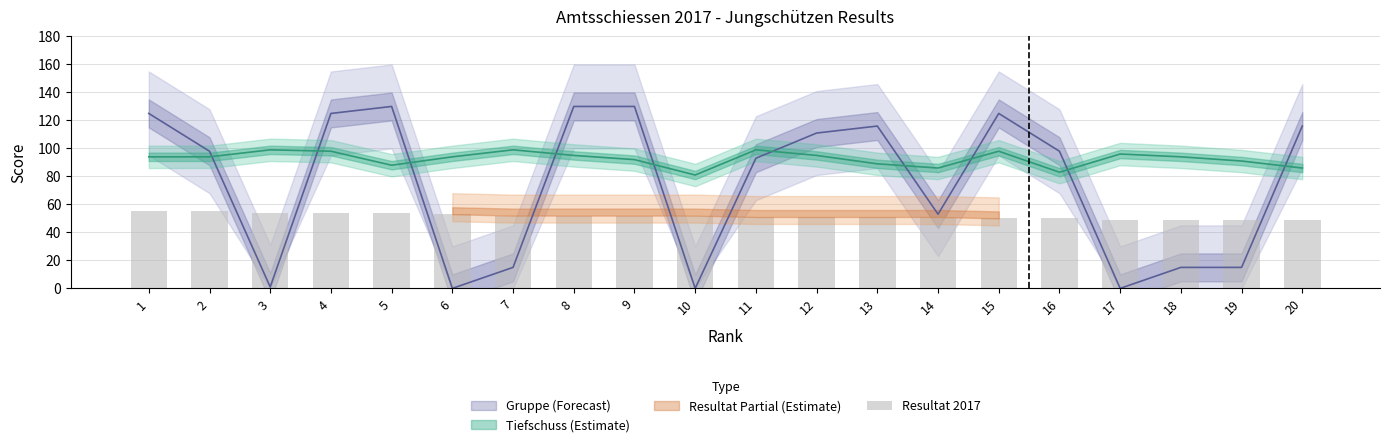

Is it true that the value at 13 is 32?

False